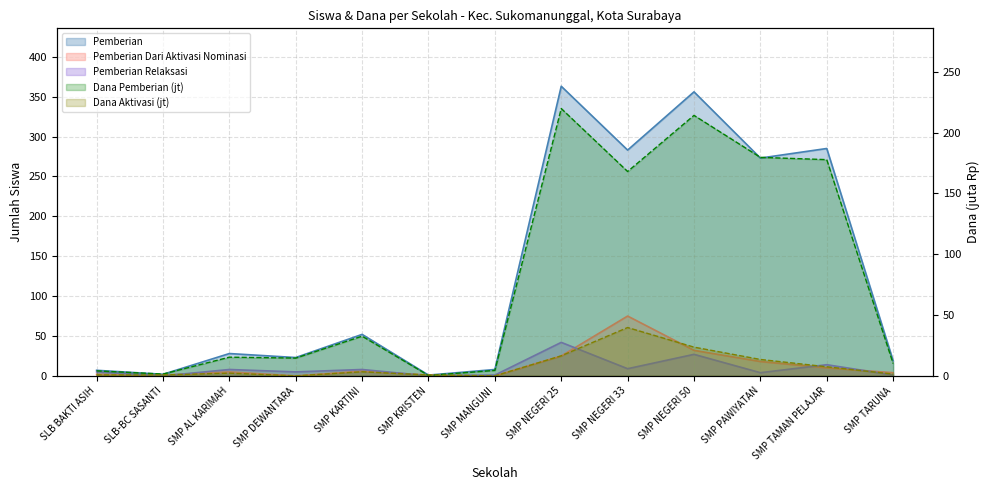

Reading right to left, what are all the values shown in this chart?

Pemberian: 19.0	285.0	273.0	356.0	283.0	363.0	8.0	1.0	52.0	23.0	28.0	2.0	7.0
Pemberian Dari Aktivasi Nominasi: 4.0	10.0	18.0	32.0	75.0	25.0	0.0	1.0	6.0	0.0	5.0	1.0	2.0
Pemberian Relaksasi: 1.0	14.0	4.0	27.0	9.0	42.0	1.0	0.0	8.0	5.0	8.0	0.0	5.0
Dana Pemberian: 10.1	177.8	179.6	214.1	168.0	219.8	4.5	0.4	32.6	14.6	15.4	1.5	4.1
Dana Aktivasi: 1.5	7.5	13.5	23.6	39.8	16.5	0.0	0.8	3.4	0.0	2.2	0.8	0.8